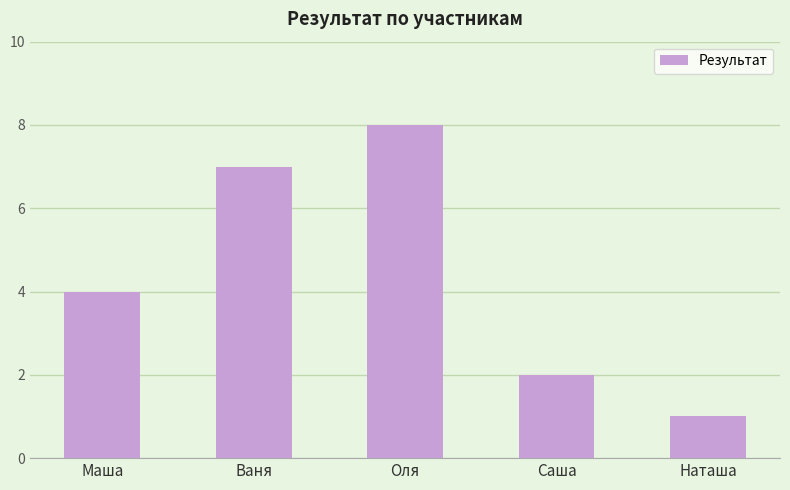

What value does the data have at Маша?

4